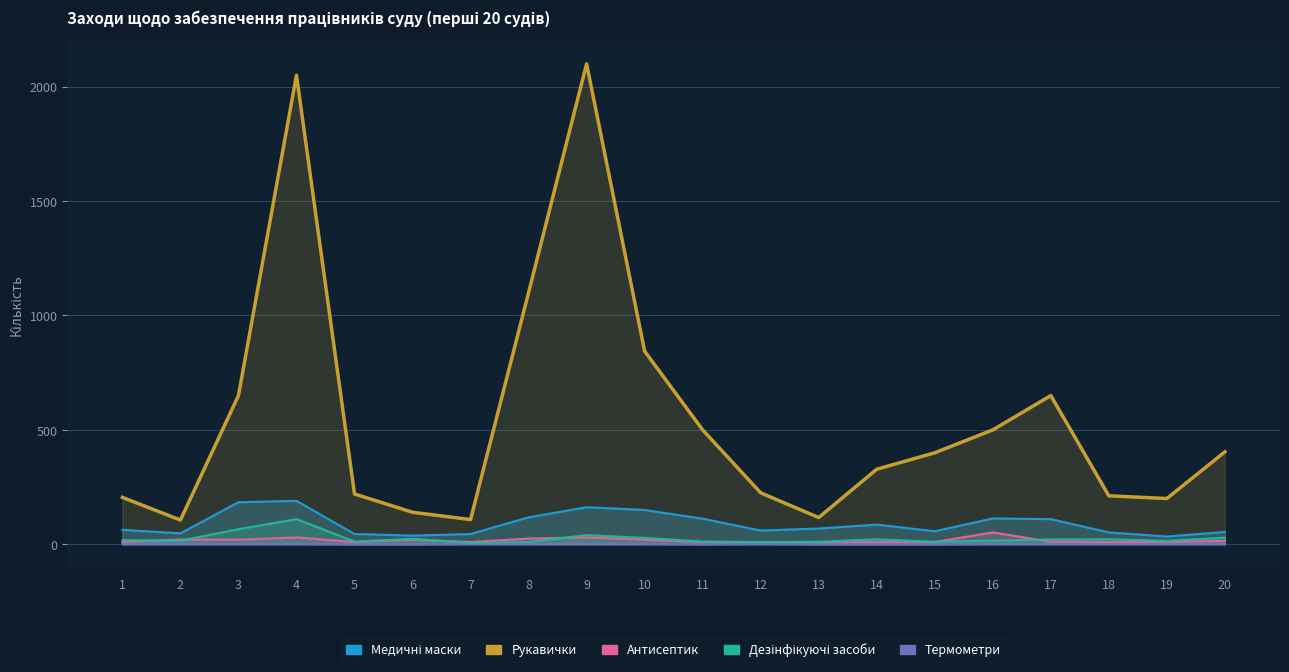

At which label does Медичні маски first exceed 69?

3